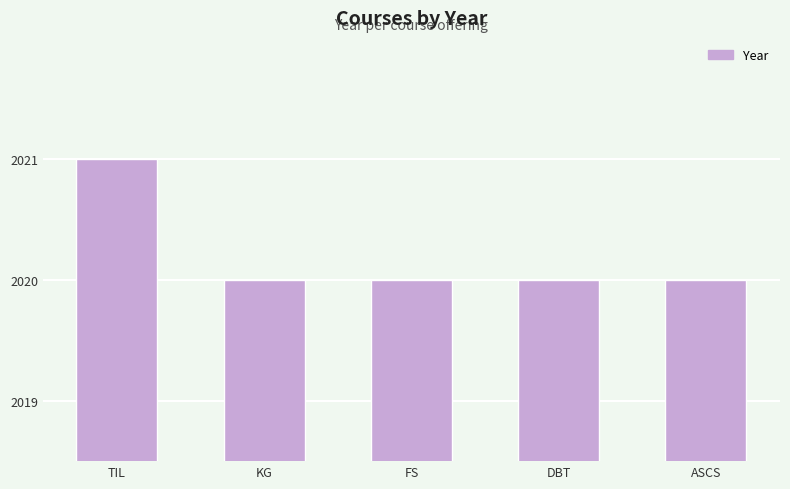

What is the difference between the maximum and minimum values?

1